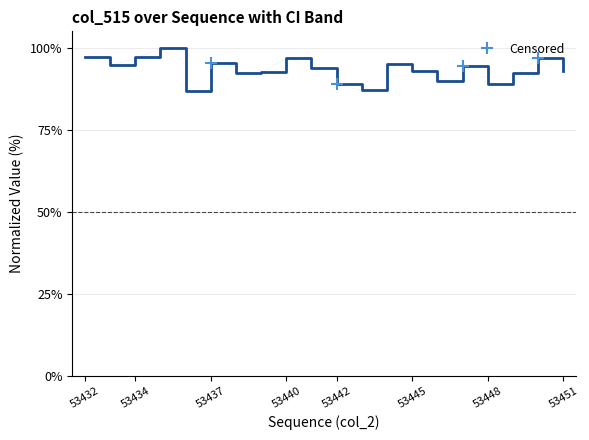

What is the maximum value shown in the chart?

100.0